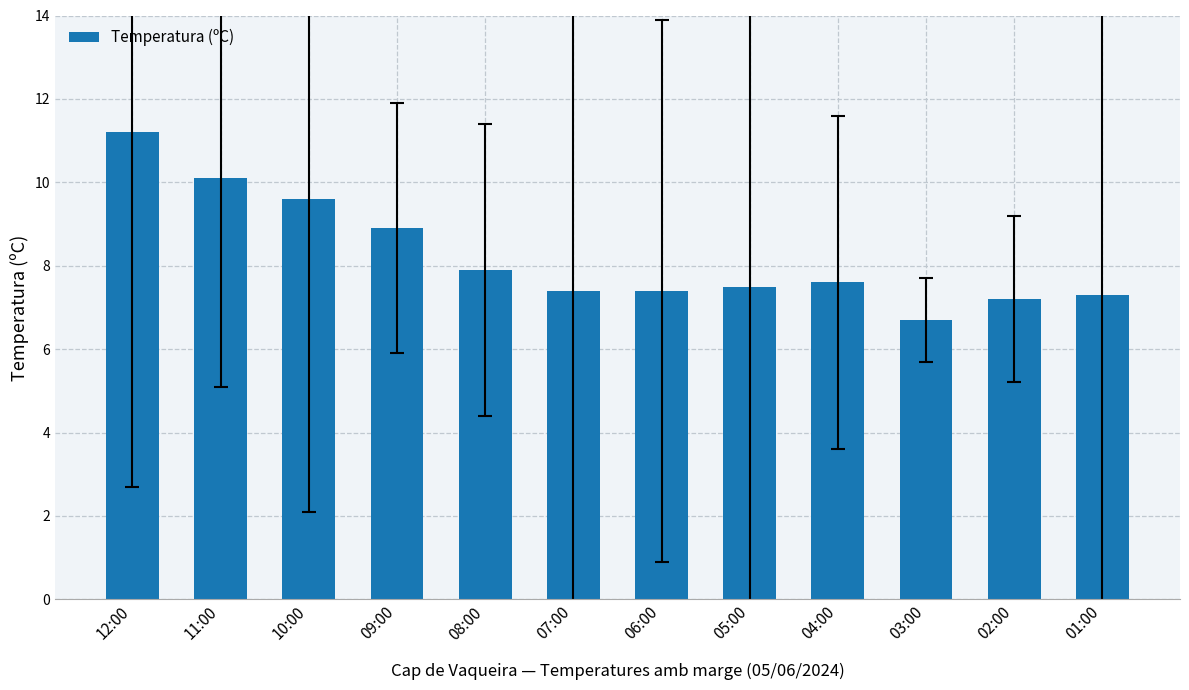

Which has a higher value, 06:00 or 08:00?

08:00